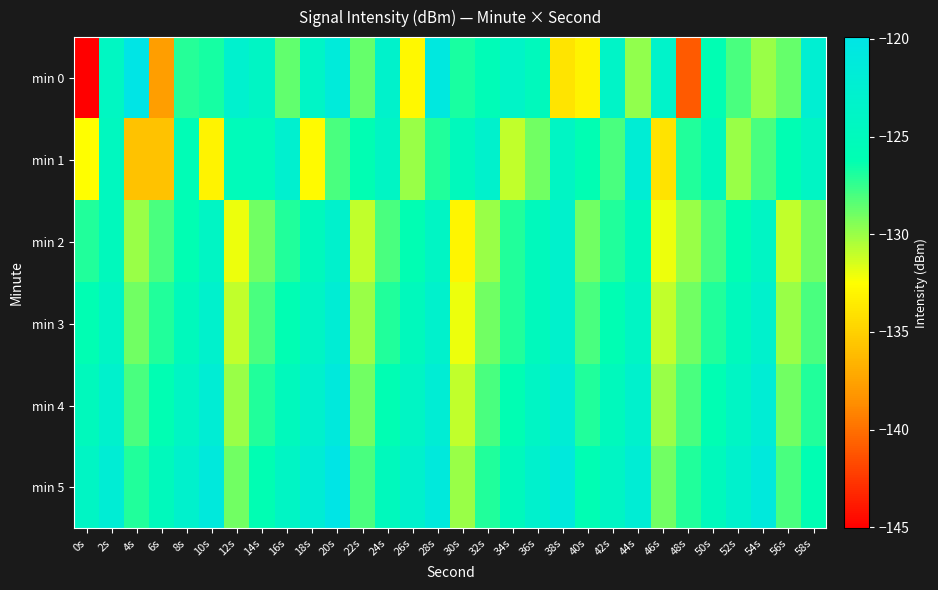

Reading right to left, transcribe all the data shown in this chart.

min 0: 58s=-122.3	56s=-128.7	54s=-130.0	52s=-128.0	50s=-126.1	48s=-140.9	46s=-123.3	44s=-129.8	42s=-123.7	40s=-133.2	38s=-133.9	36s=-125.0	34s=-123.7	32s=-125.6	30s=-126.9	28s=-120.7	26s=-132.8	24s=-123.2	22s=-128.7	20s=-121.3	18s=-123.8	16s=-128.6	14s=-124.0	12s=-122.8	10s=-126.7	8s=-127.1	6s=-137.7	4s=-119.9	2s=-124.3	0s=-145.1
min 1: 58s=-124.0	56s=-126.0	54s=-128.0	52s=-130.0	50s=-125.0	48s=-127.0	46s=-134.0	44s=-122.0	42s=-128.0	40s=-126.0	38s=-124.0	36s=-129.0	34s=-131.0	32s=-123.0	30s=-125.0	28s=-127.0	26s=-130.0	24s=-124.0	22s=-126.0	20s=-128.0	18s=-132.7	16s=-122.6	14s=-125.3	12s=-125.2	10s=-133.2	8s=-125.7	6s=-135.8	4s=-135.8	2s=-124.7	0s=-132.6
min 2: 58s=-129.0	56s=-131.0	54s=-124.0	52s=-126.0	50s=-128.0	48s=-130.0	46s=-132.0	44s=-125.0	42s=-127.0	40s=-129.0	38s=-123.0	36s=-125.0	34s=-127.0	32s=-130.0	30s=-133.0	28s=-124.0	26s=-126.0	24s=-128.0	22s=-131.0	20s=-123.0	18s=-125.0	16s=-127.0	14s=-129.0	12s=-132.0	10s=-124.0	8s=-126.0	6s=-128.0	4s=-130.0	2s=-125.0	0s=-127.0
min 3: 58s=-128.0	56s=-130.0	54s=-123.0	52s=-125.0	50s=-127.0	48s=-129.0	46s=-131.0	44s=-124.0	42s=-126.0	40s=-128.0	38s=-123.0	36s=-125.0	34s=-127.0	32s=-129.0	30s=-132.0	28s=-123.0	26s=-125.0	24s=-127.0	22s=-130.0	20s=-122.0	18s=-124.0	16s=-126.0	14s=-128.0	12s=-131.0	10s=-123.0	8s=-125.0	6s=-127.0	4s=-129.0	2s=-124.0	0s=-126.0
min 4: 58s=-127.0	56s=-129.0	54s=-122.0	52s=-124.0	50s=-126.0	48s=-128.0	46s=-130.0	44s=-123.0	42s=-125.0	40s=-127.0	38s=-122.0	36s=-124.0	34s=-126.0	32s=-128.0	30s=-131.0	28s=-122.0	26s=-124.0	24s=-126.0	22s=-129.0	20s=-121.0	18s=-123.0	16s=-125.0	14s=-127.0	12s=-130.0	10s=-122.0	8s=-124.0	6s=-126.0	4s=-128.0	2s=-123.0	0s=-125.0
min 5: 58s=-126.0	56s=-128.0	54s=-121.0	52s=-123.0	50s=-125.0	48s=-127.0	46s=-129.0	44s=-122.0	42s=-124.0	40s=-126.0	38s=-121.0	36s=-123.0	34s=-125.0	32s=-127.0	30s=-130.0	28s=-121.0	26s=-123.0	24s=-125.0	22s=-128.0	20s=-120.0	18s=-122.0	16s=-124.0	14s=-126.0	12s=-129.0	10s=-121.0	8s=-123.0	6s=-125.0	4s=-127.0	2s=-122.0	0s=-124.0